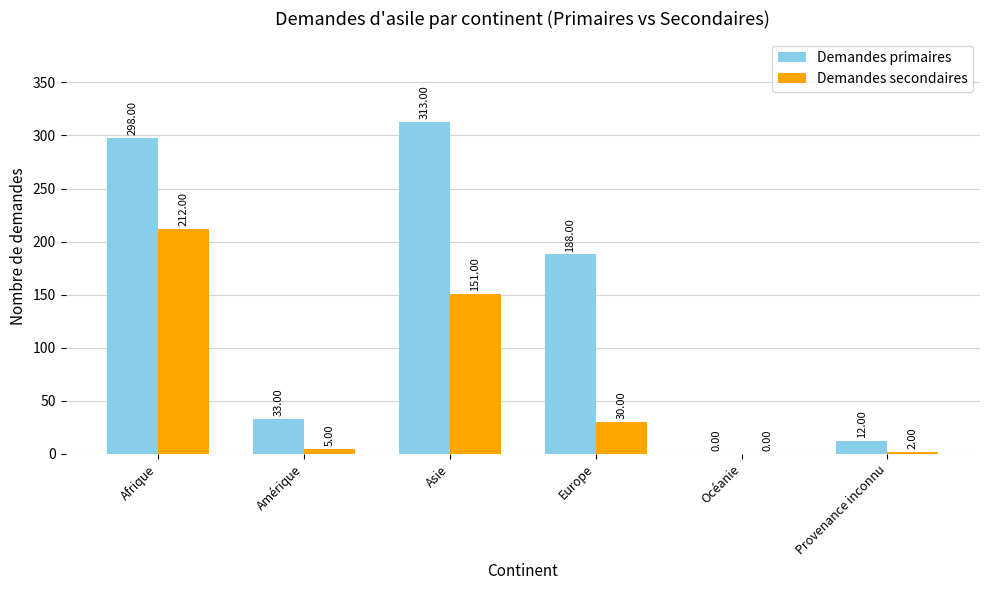

What is the sum of the Demandes secondaires values at Afrique and Asie?

363